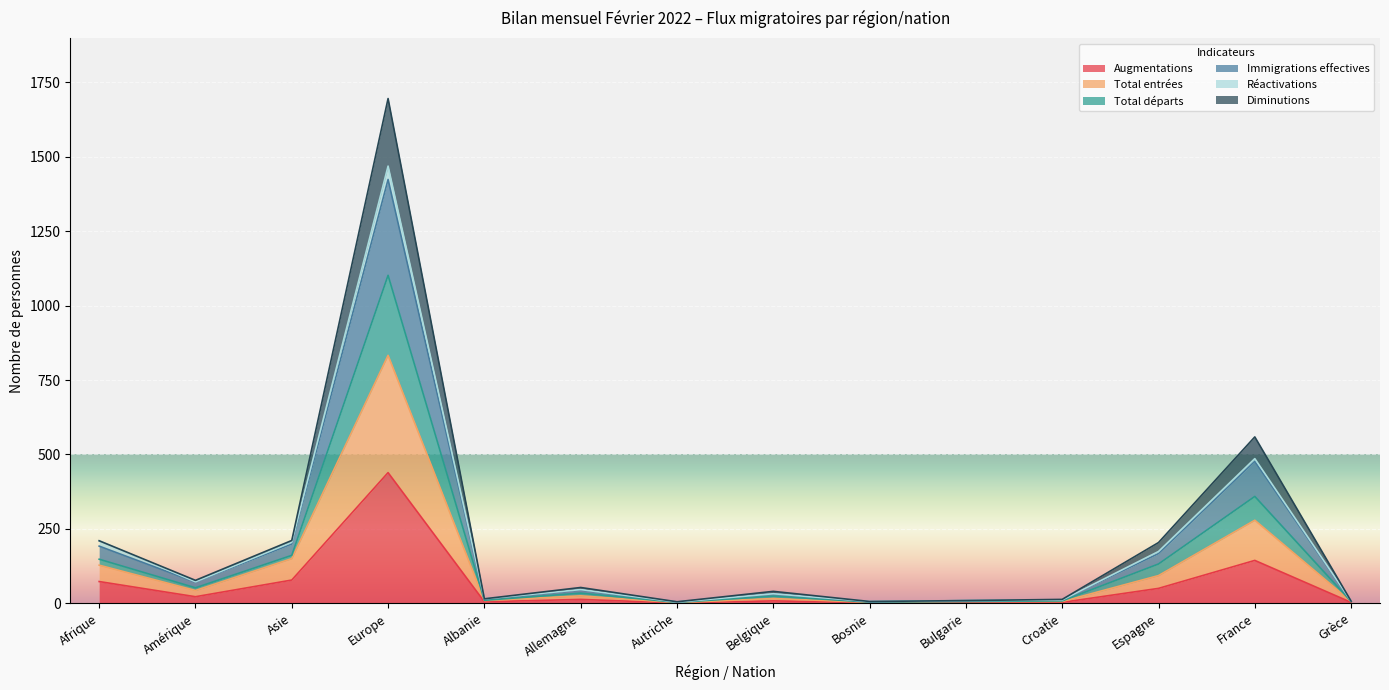

What is the highest value of the Augmentations series?

439